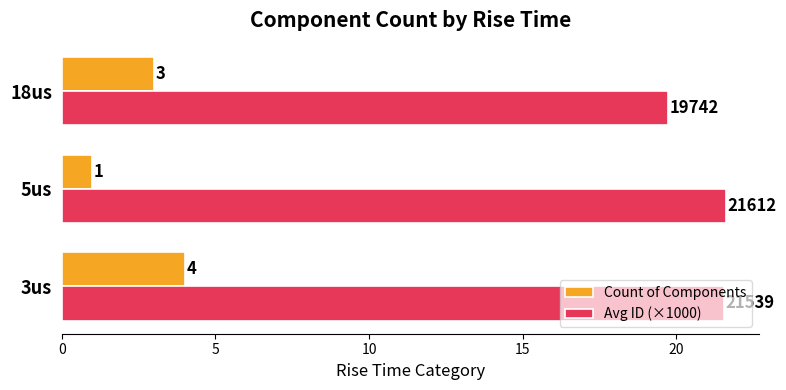

What is the sum of the Count of Components values at 18us and 3us?

7.0